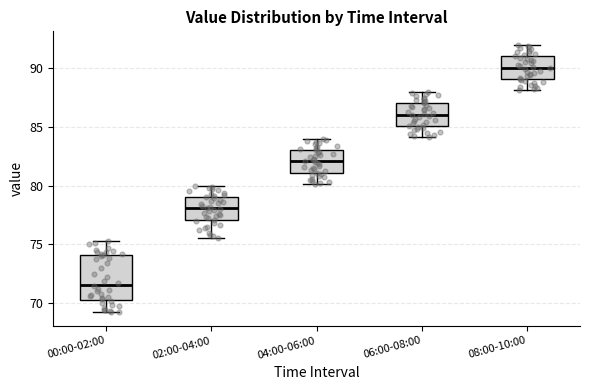

Which box's median line is the lowest?

00:00-02:00